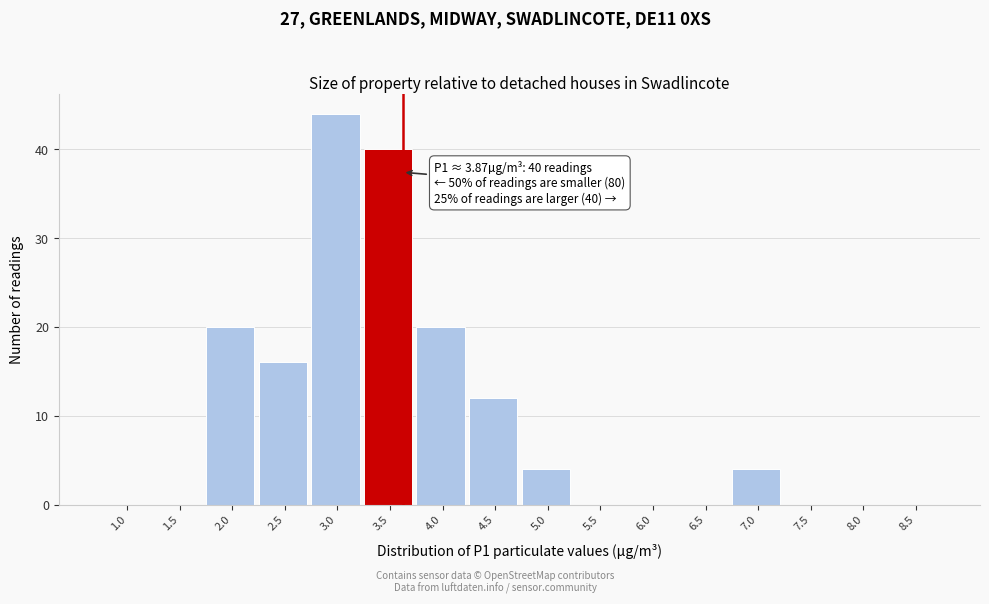

Approximately how many times larger is the value at 3.5 compared to 7.0?

10.0